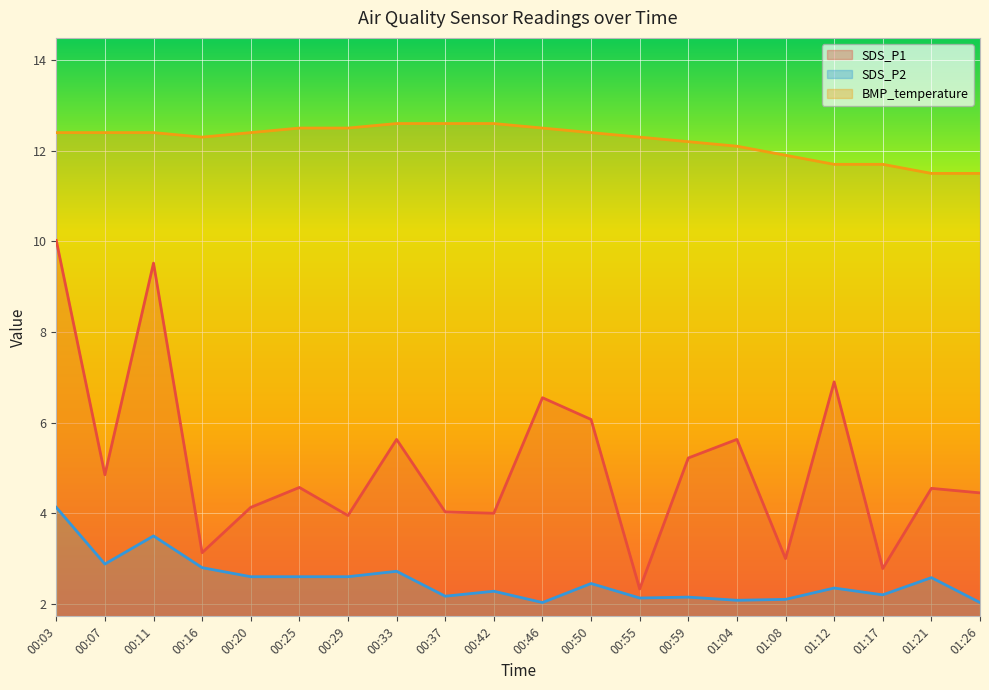

Which series has the largest total across all categories?

BMP_temperature